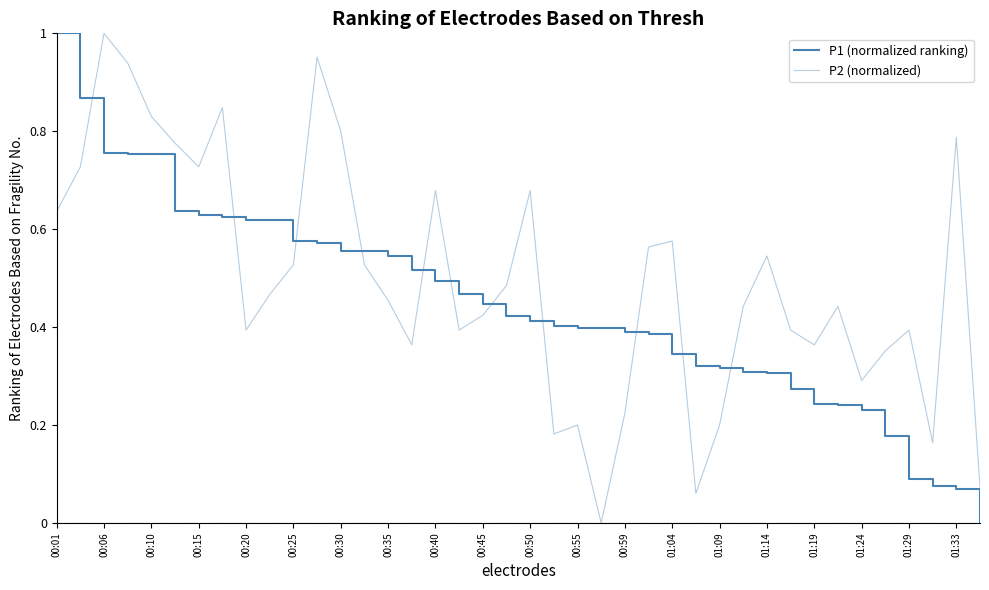

How many intersections are there between P1 (normalized ranking) and P2 (normalized)?

11